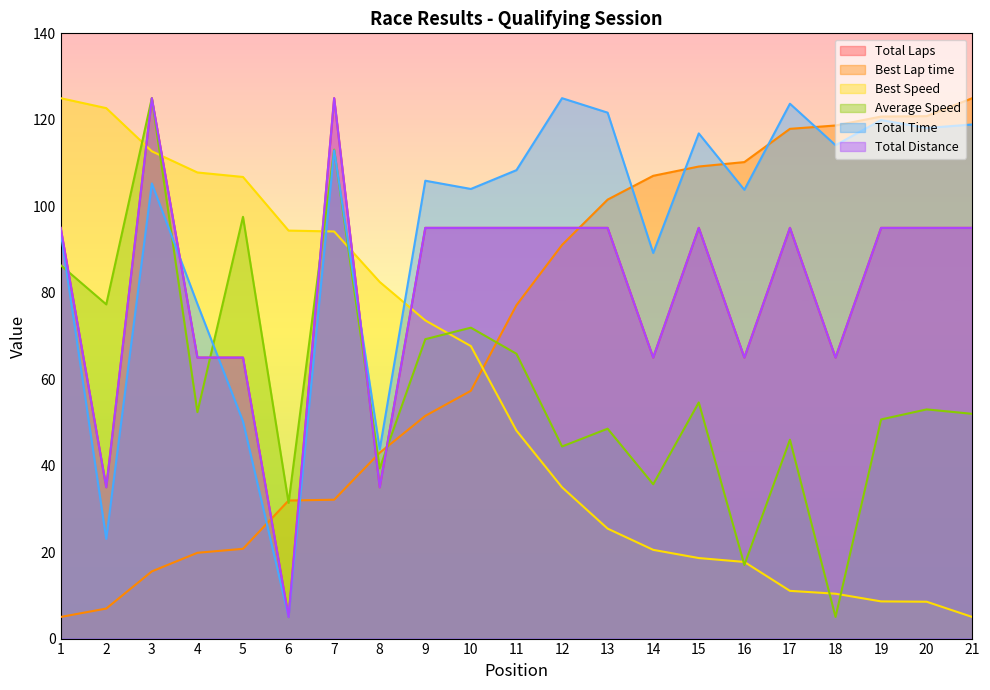

What is the approximate value of Best Speed at 9?

73.6